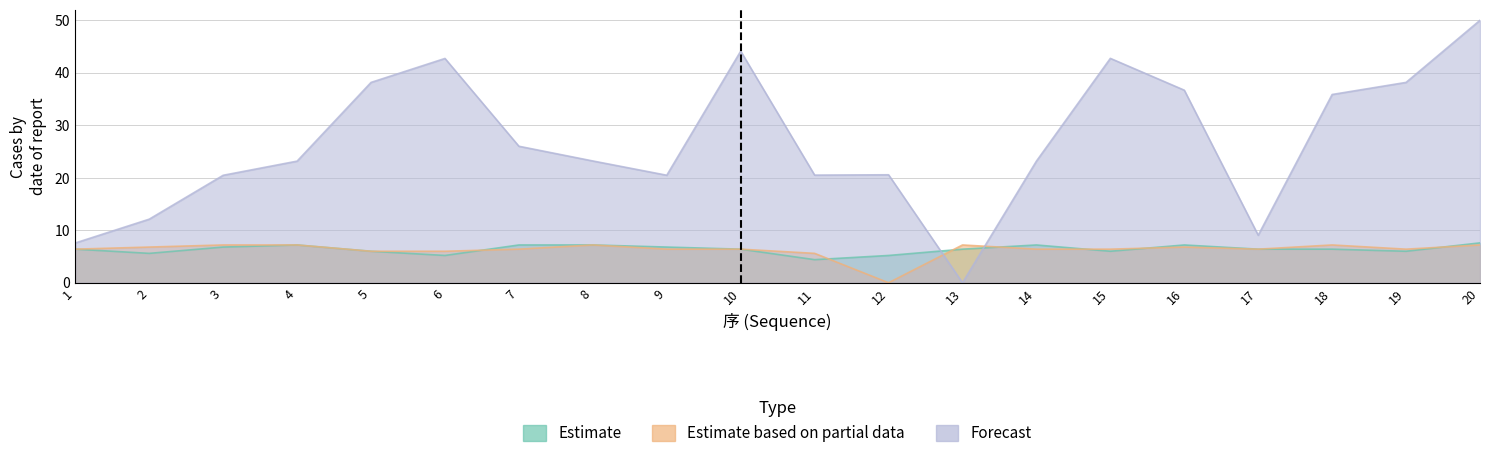

Reading left to right, list all the values displayed in this chart.

Estimate: 6.4	5.6	6.8	7.2	6.0	5.2	7.2	7.2	6.8	6.4	4.4	5.2	6.4	7.2	6.0	7.2	6.4	6.4	6.0	7.6
Estimate based on partial data: 6.4	6.8	7.2	7.2	6.0	6.0	6.4	7.2	6.4	6.4	5.6	0.0	7.2	6.4	6.4	6.8	6.4	7.2	6.4	7.2
Forecast: 7.6	12.1	20.5	23.2	38.2	42.7	26.0	23.2	20.5	44.1	20.5	20.6	0.0	23.2	42.7	36.7	9.1	35.9	38.2	50.0